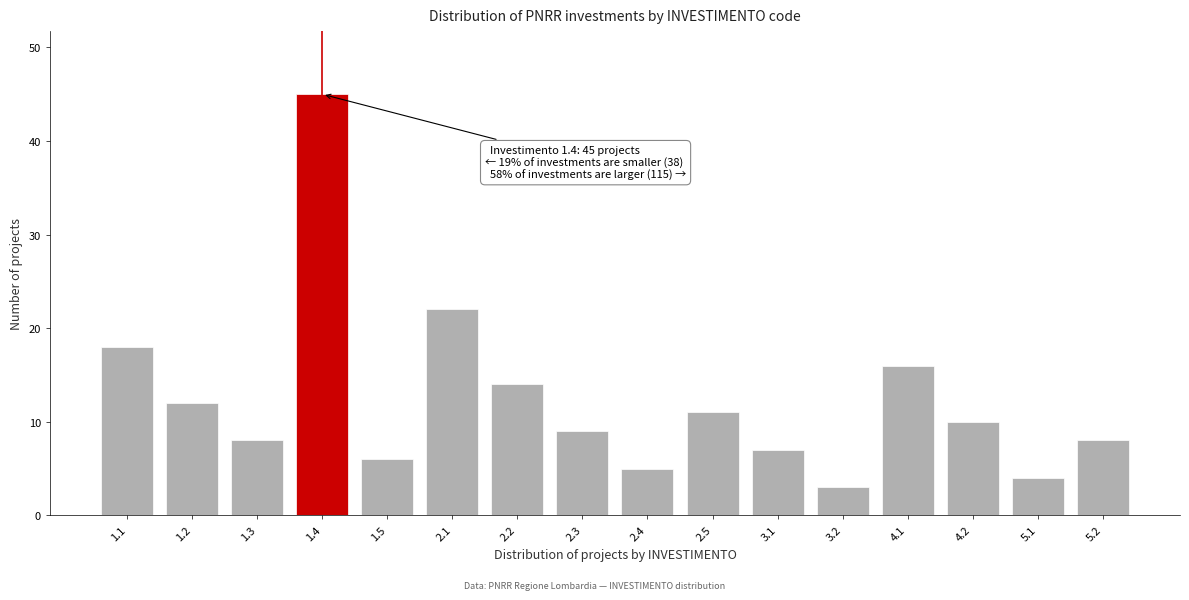

Reading left to right, transcribe all the data shown in this chart.

18	12	8	45	6	22	14	9	5	11	7	3	16	10	4	8